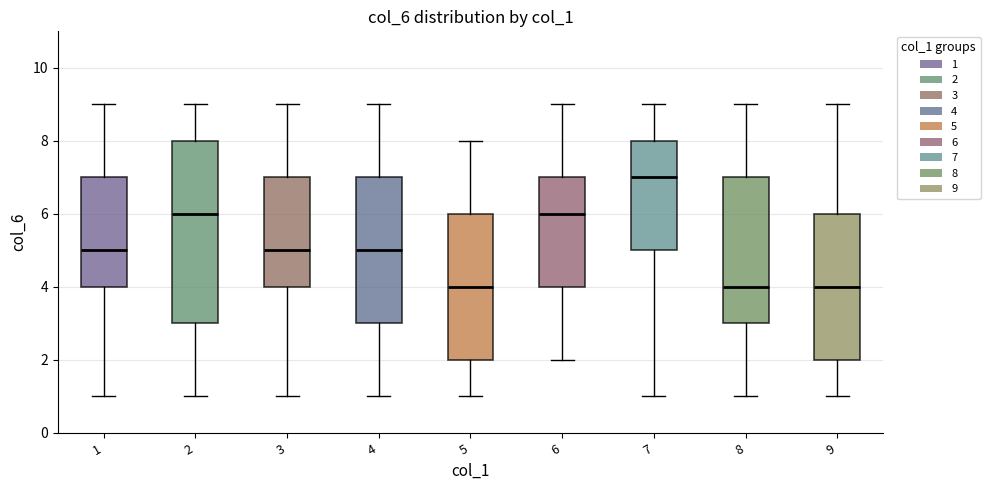

Where does the upper whisker of the box at x = 6 end on the y-axis? The values are not printed on the chart, so give them approximately, as read against the axis.

9